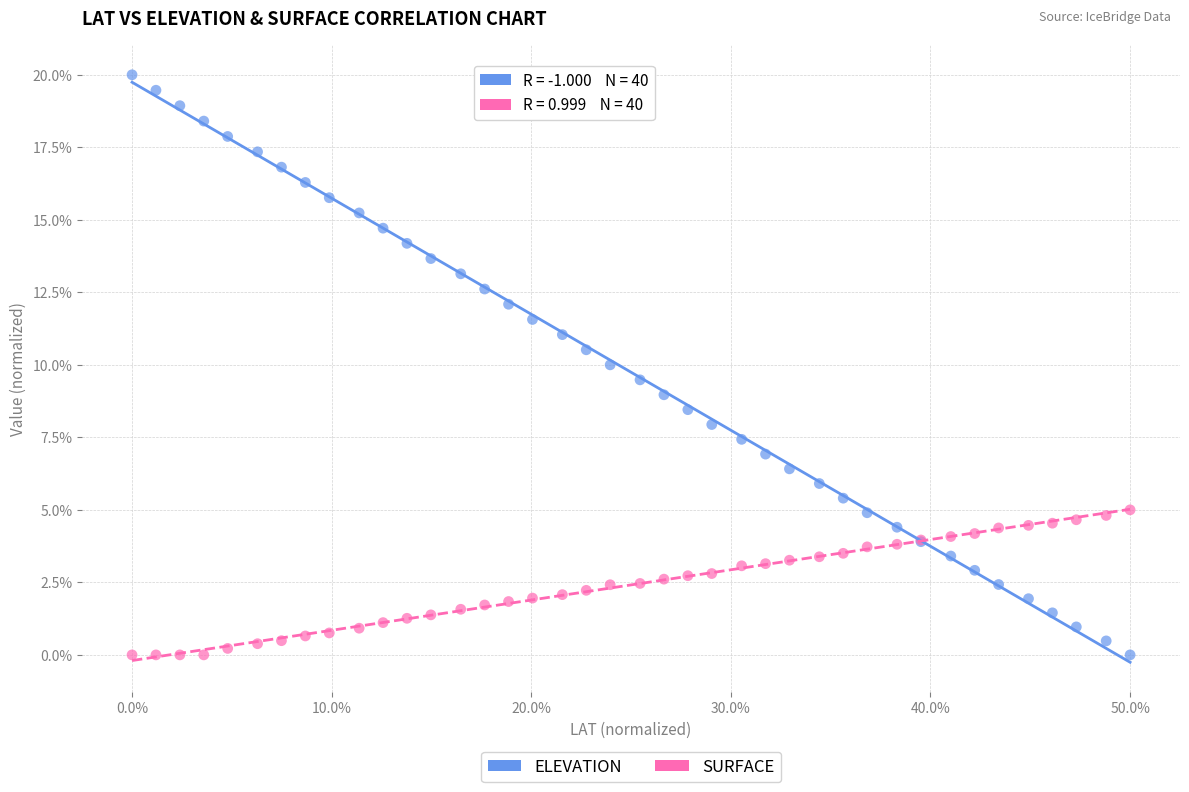

Which series reaches the maximum Y coordinate?

ELEVATION